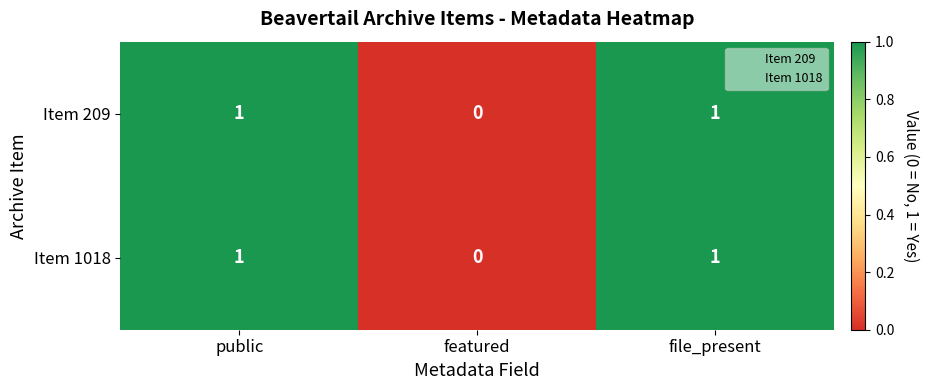

Where is Item 209 nearest to the value 0?

featured